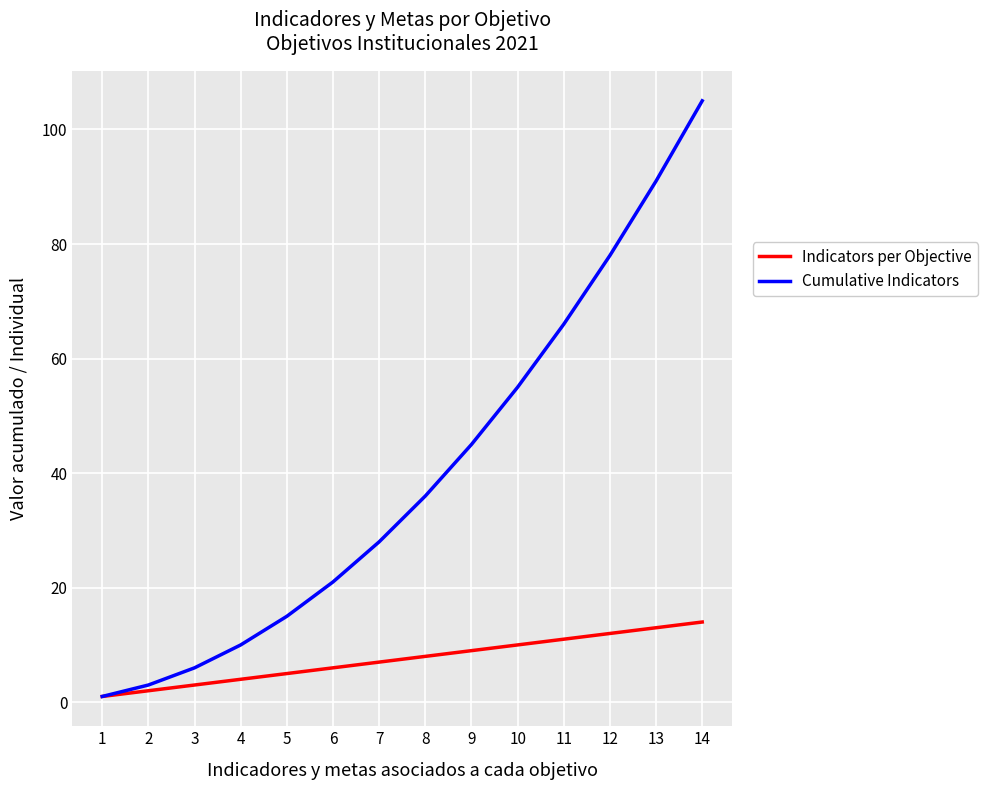

Reading left to right, what are all the values shown in this chart?

Indicators per Objective: 1=1	2=2	3=3	4=4	5=5	6=6	7=7	8=8	9=9	10=10	11=11	12=12	13=13	14=14
Cumulative Indicators: 1=1	2=3	3=6	4=10	5=15	6=21	7=28	8=36	9=45	10=55	11=66	12=78	13=91	14=105